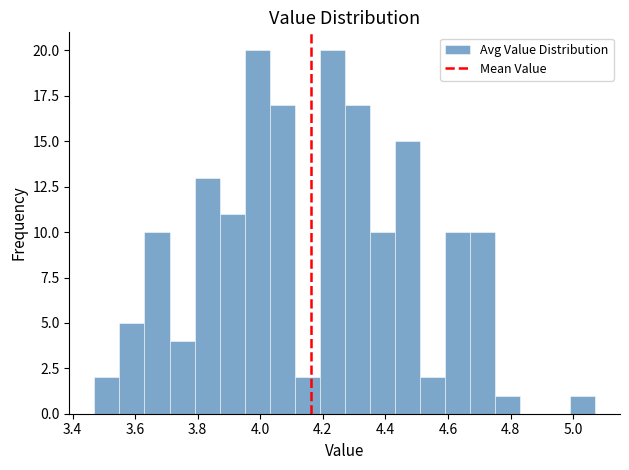

Reading left to right, list every bar in this chart as the range it spans on the x-axis followed by its height. Neither the bar edges nor the heights are printed on the chart, so give them approximately, as read against the axes.

3.47 to 3.55: 2
3.55 to 3.63: 5
3.63 to 3.71: 10
3.71 to 3.79: 4
3.79 to 3.87: 13
3.87 to 3.95: 11
3.95 to 4.03: 20
4.03 to 4.11: 17
4.11 to 4.19: 2
4.19 to 4.27: 20
4.27 to 4.35: 17
4.35 to 4.43: 10
4.43 to 4.51: 15
4.51 to 4.59: 2
4.59 to 4.67: 10
4.67 to 4.75: 10
4.75 to 4.83: 1
4.83 to 4.91: 0
4.91 to 4.99: 0
4.99 to 5.07: 1